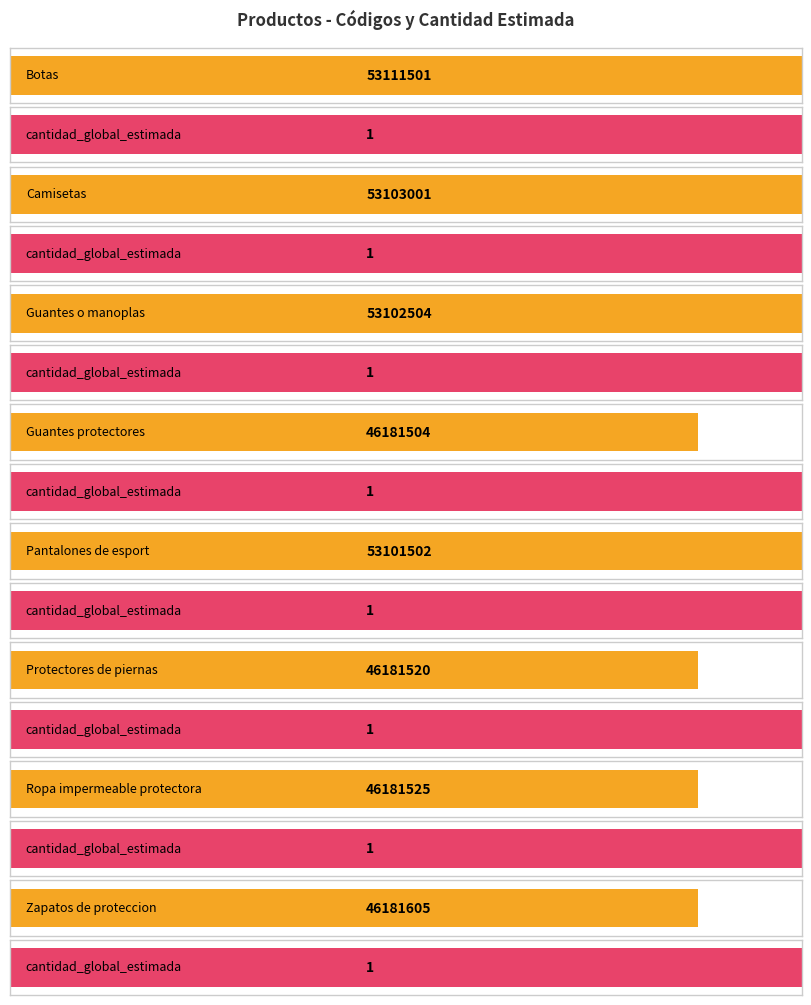

How many groups of bars are there?

8